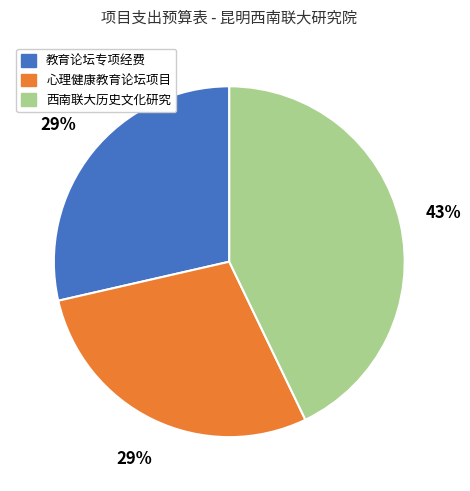

Count the number of slices in the pie.

3